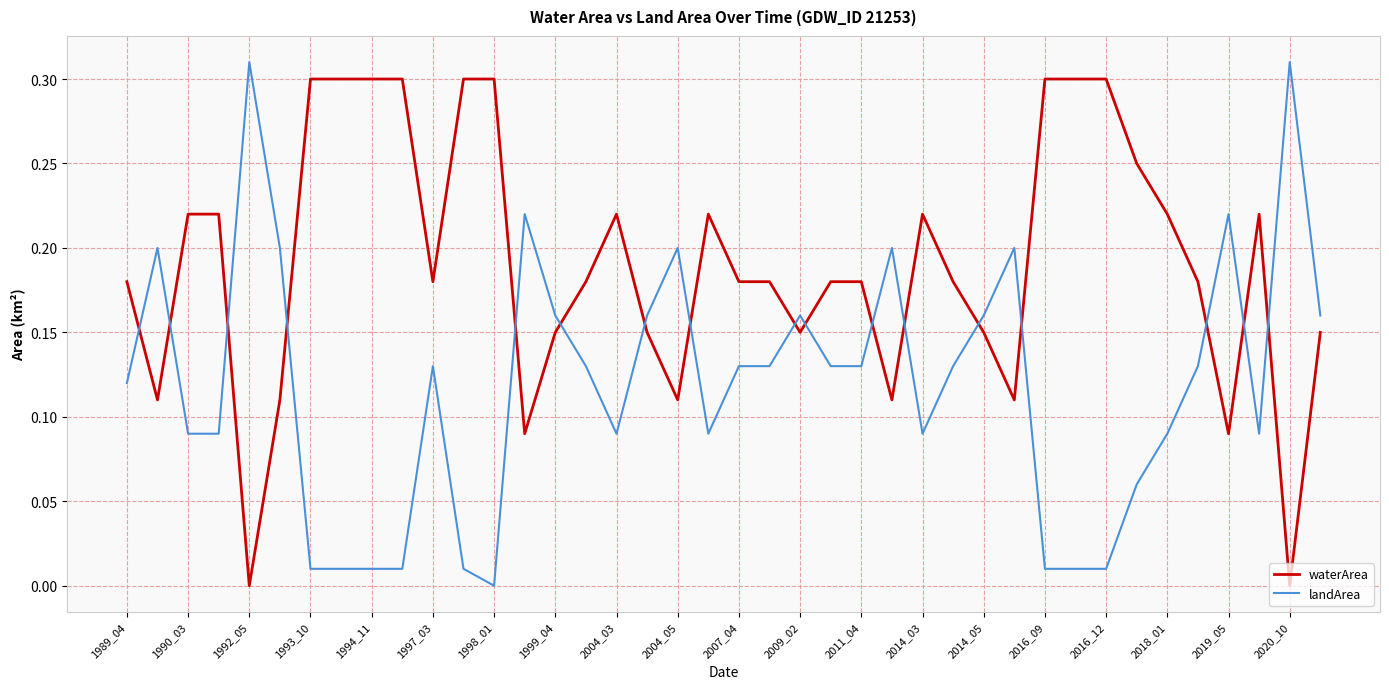

List the series in order of their peak value, lowest first.

waterArea, landArea